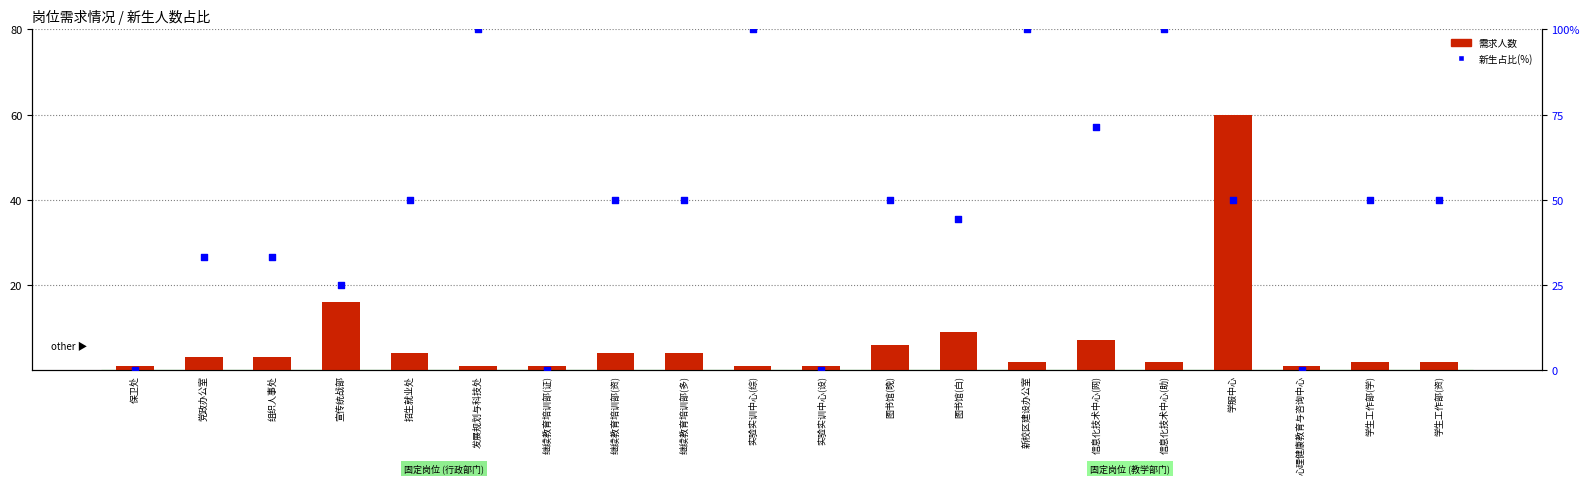

Which series reaches the minimum Y coordinate?

新生占比(%)